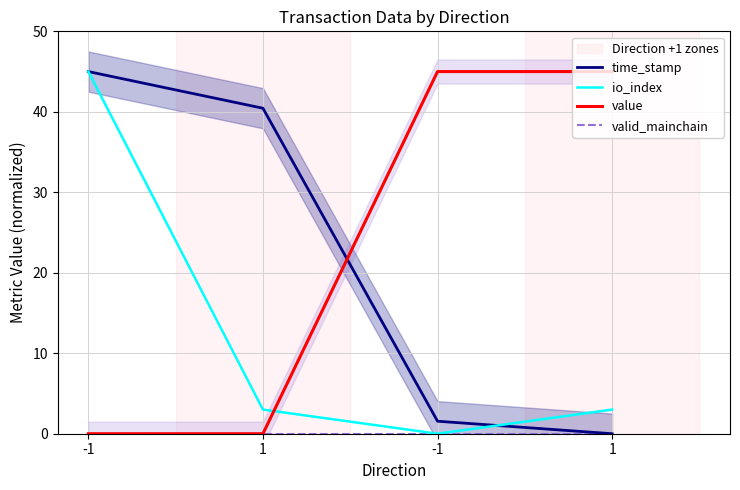

True or false: io_index has a value of 45.0 at -1.

True